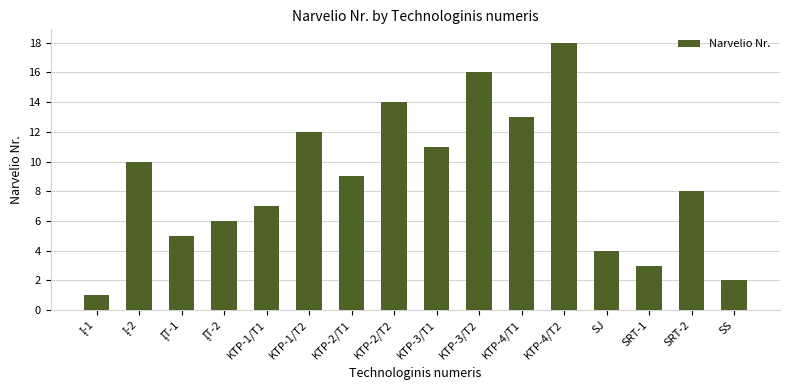

Which label corresponds to the largest value in the chart?

KTP-4/T2